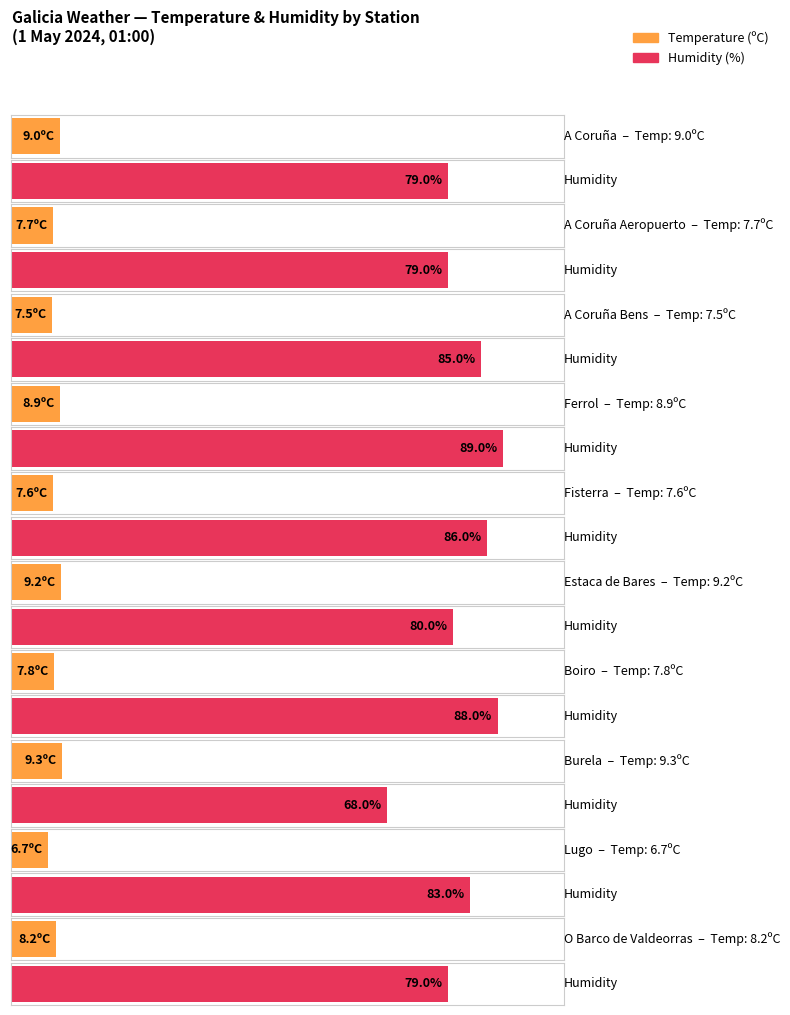

What is the label of the 1st bar from the right?

O Barco de Valdeorras